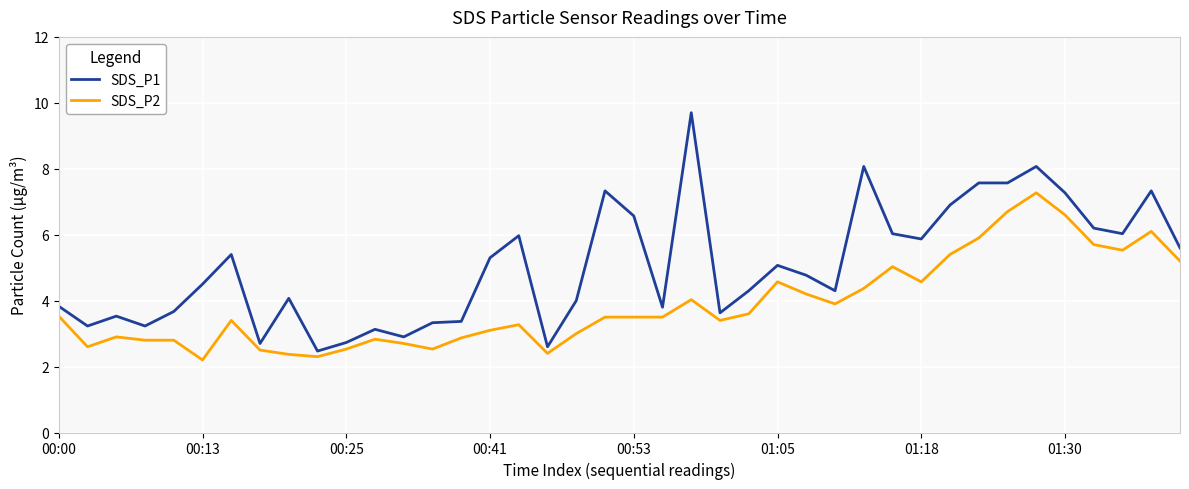

What is the lowest value of the SDS_P1 series?

2.5